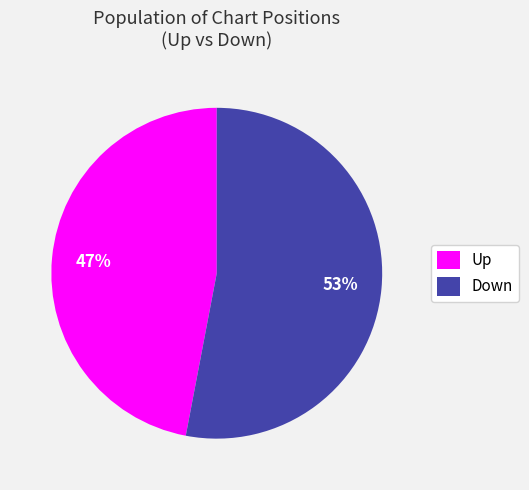

Is the sum of Up and Down greater than half?

Yes